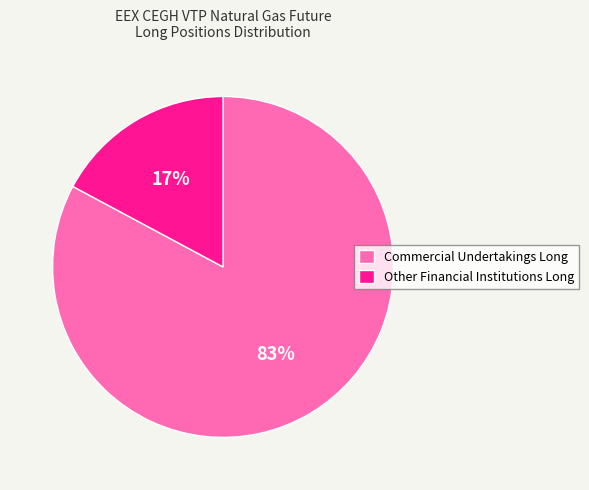

Do Commercial Undertakings Long and Other Financial Institutions Long together represent more than half of the pie?

Yes